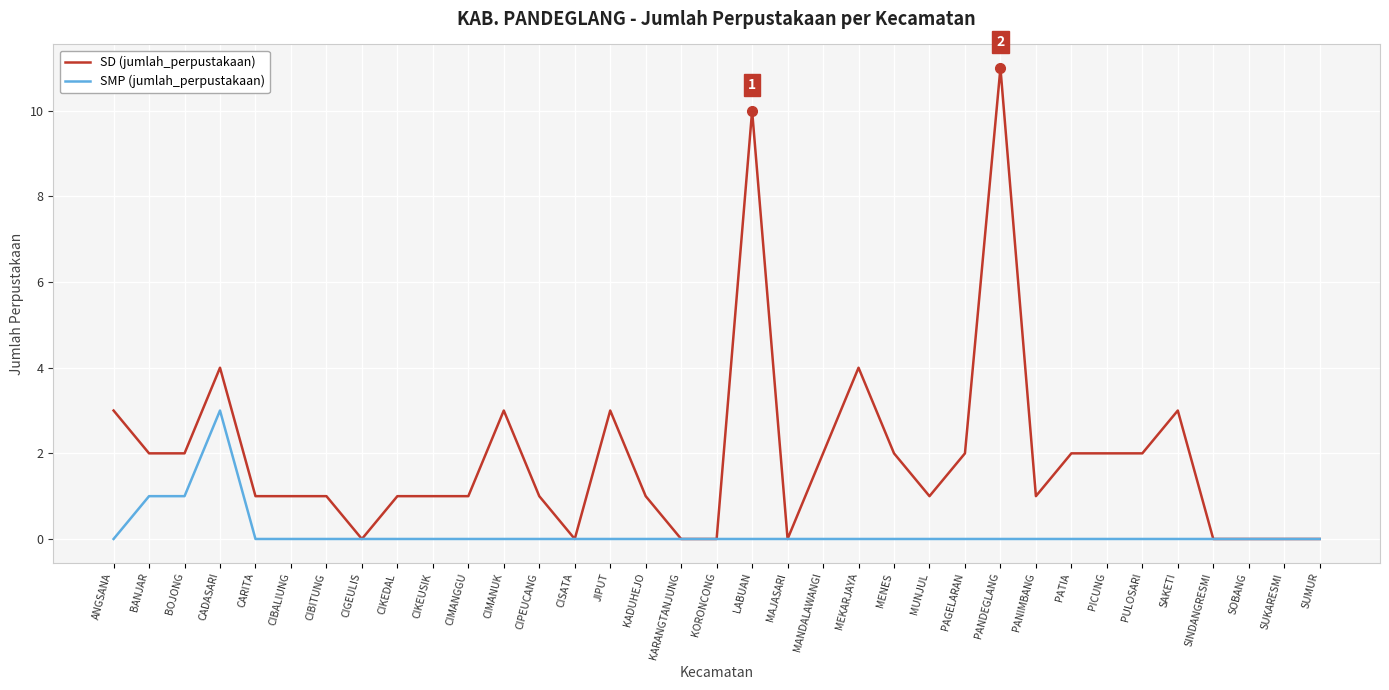

What is the maximum value for SD (jumlah_perpustakaan)?

11